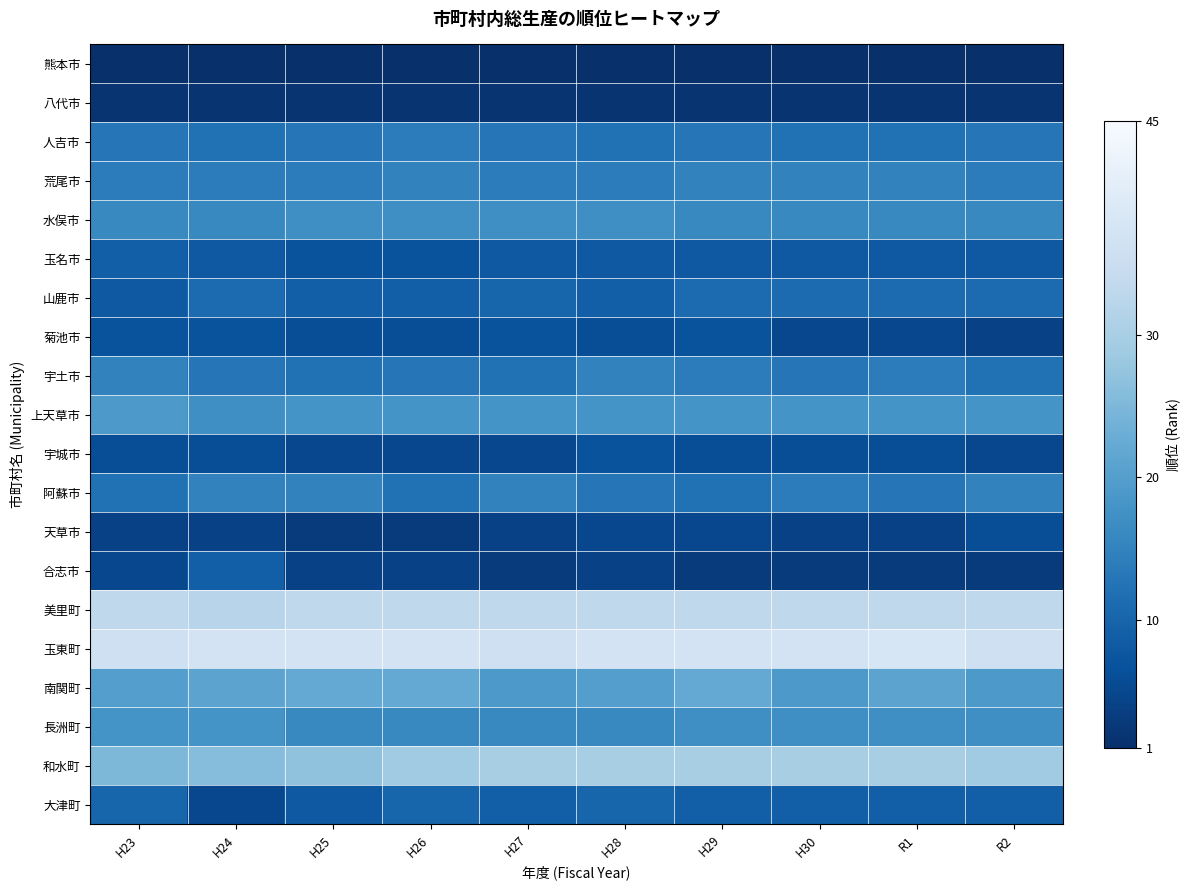

Count the number of categories in the chart.

10